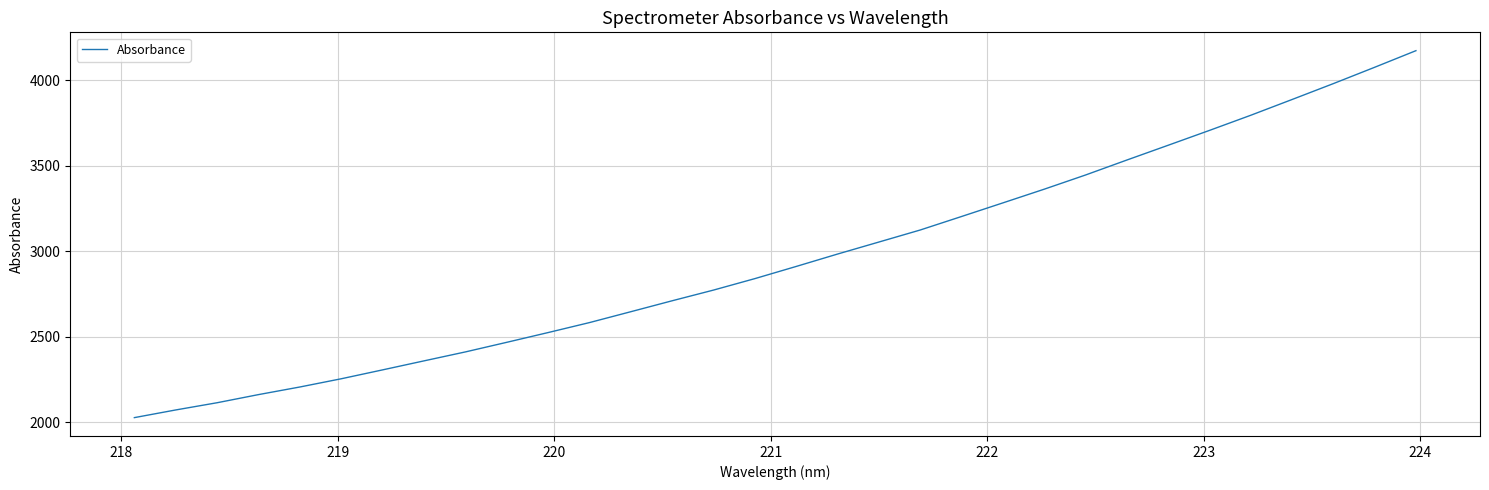

What is the smallest value displayed?

2027.1